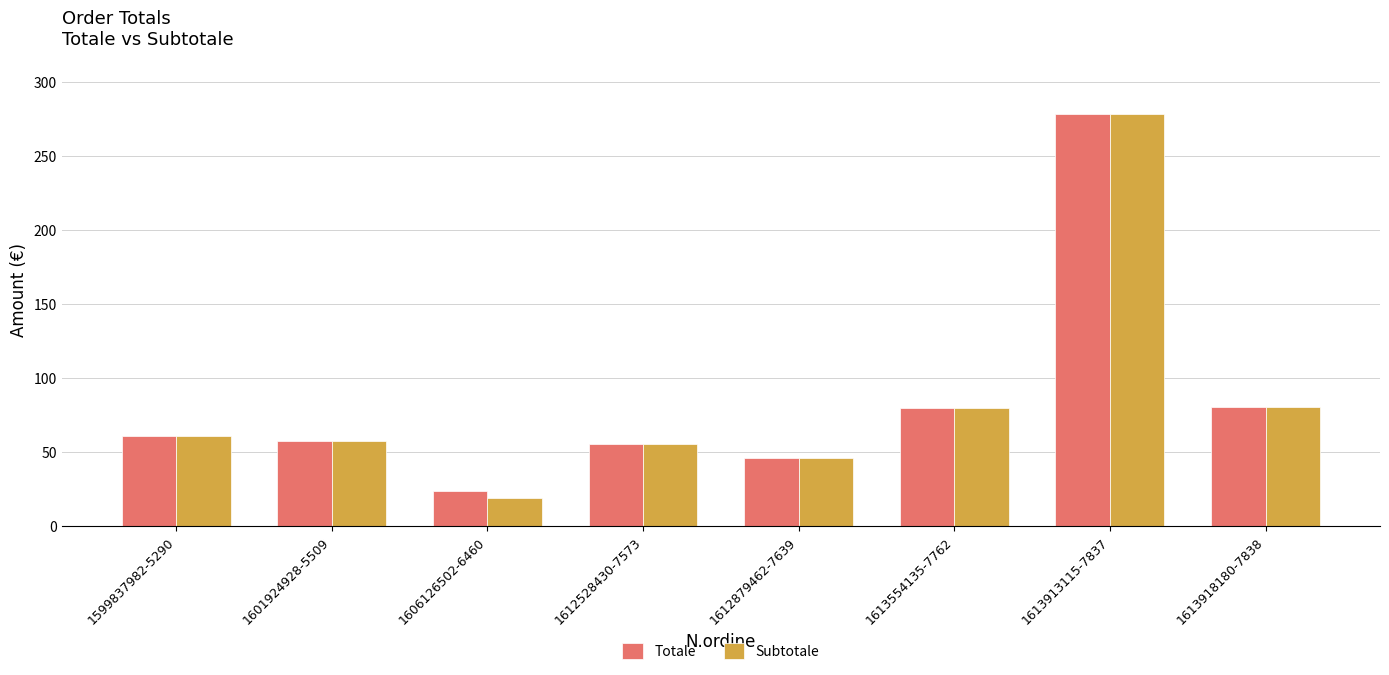

Which series has the widest spread of values?

Subtotale